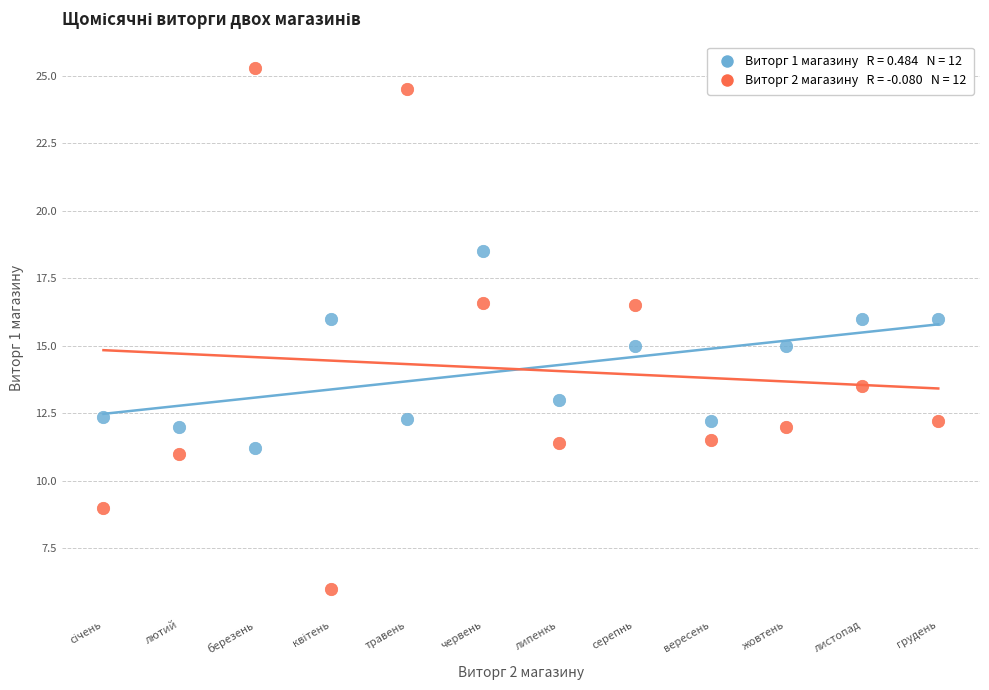

Across all data points, what is the range of Y values (max minus min)?

19.3